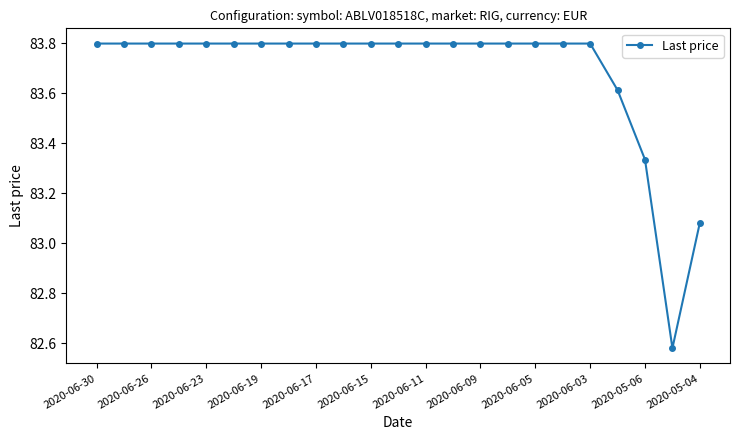

What is the greatest value displayed?

83.8